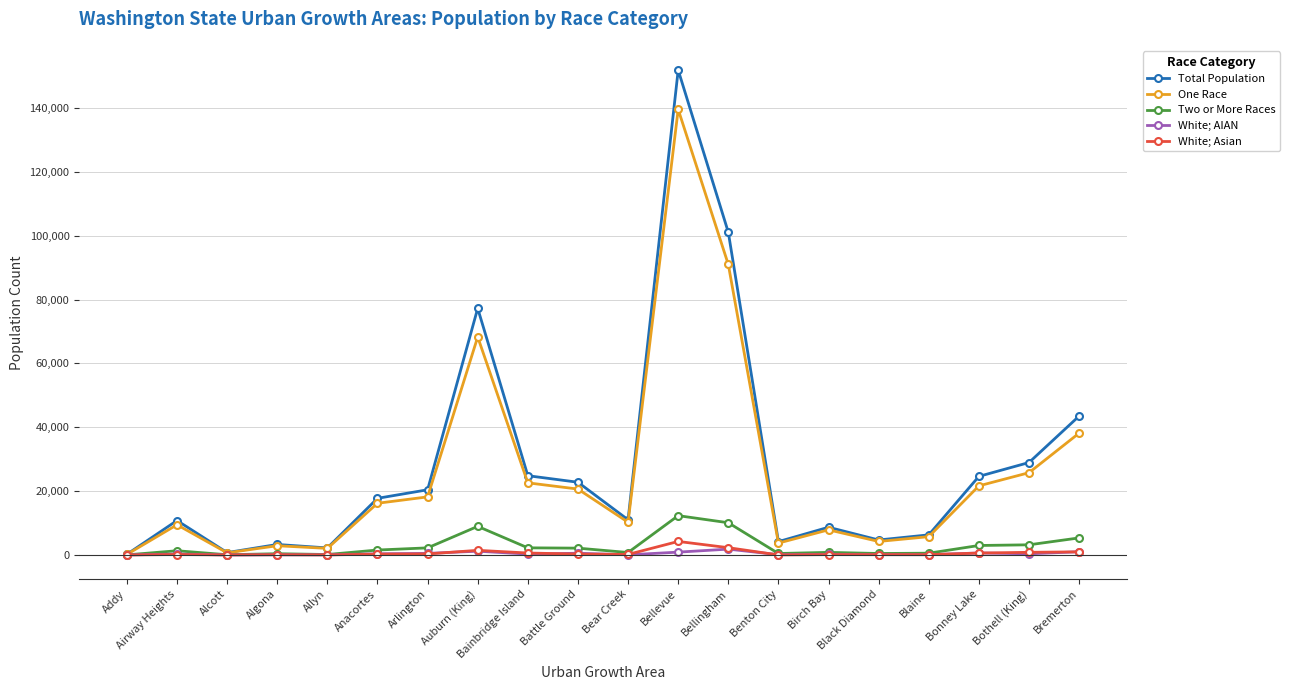

Is it true that Total Population equals 101062 at Bellingham?

True